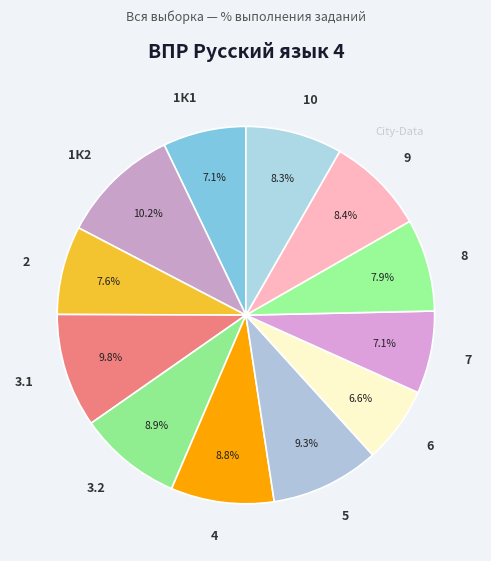

What is the smallest slice in the pie chart?

6